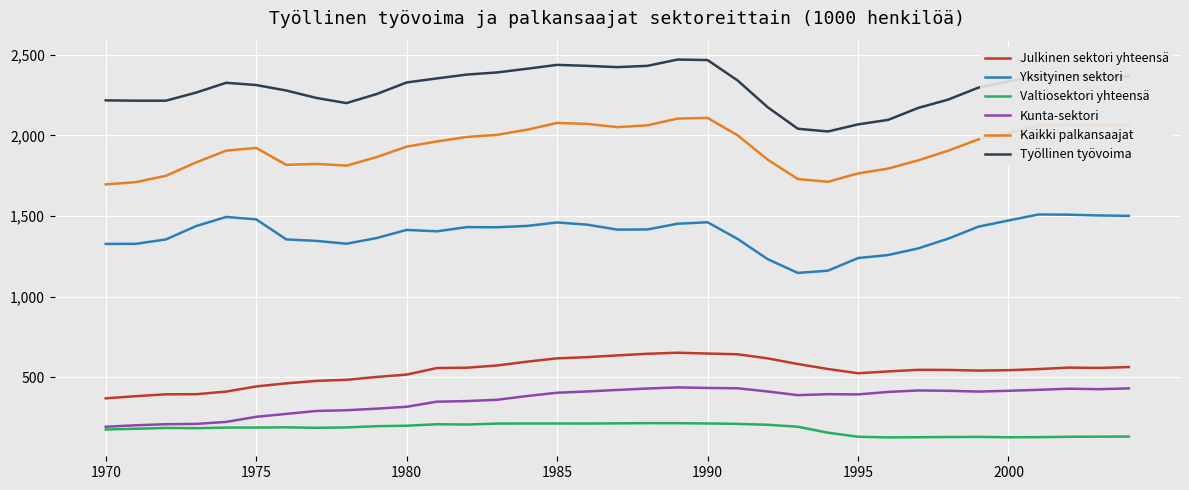

What is the lowest value of the Valtiosektori yhteensä series?

127.1